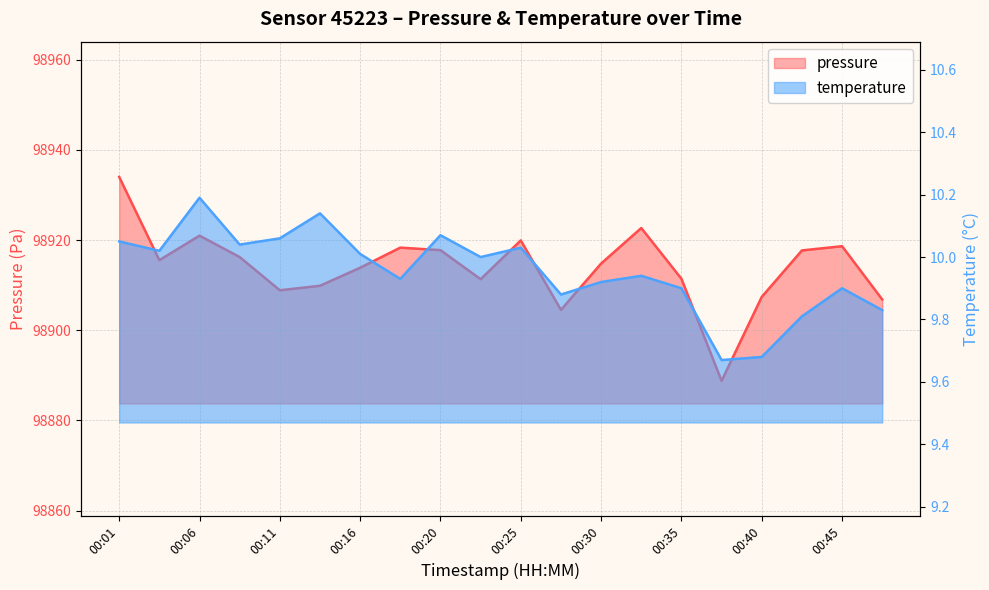

Between 00:06 and 00:08, which series saw the biggest shift?

pressure